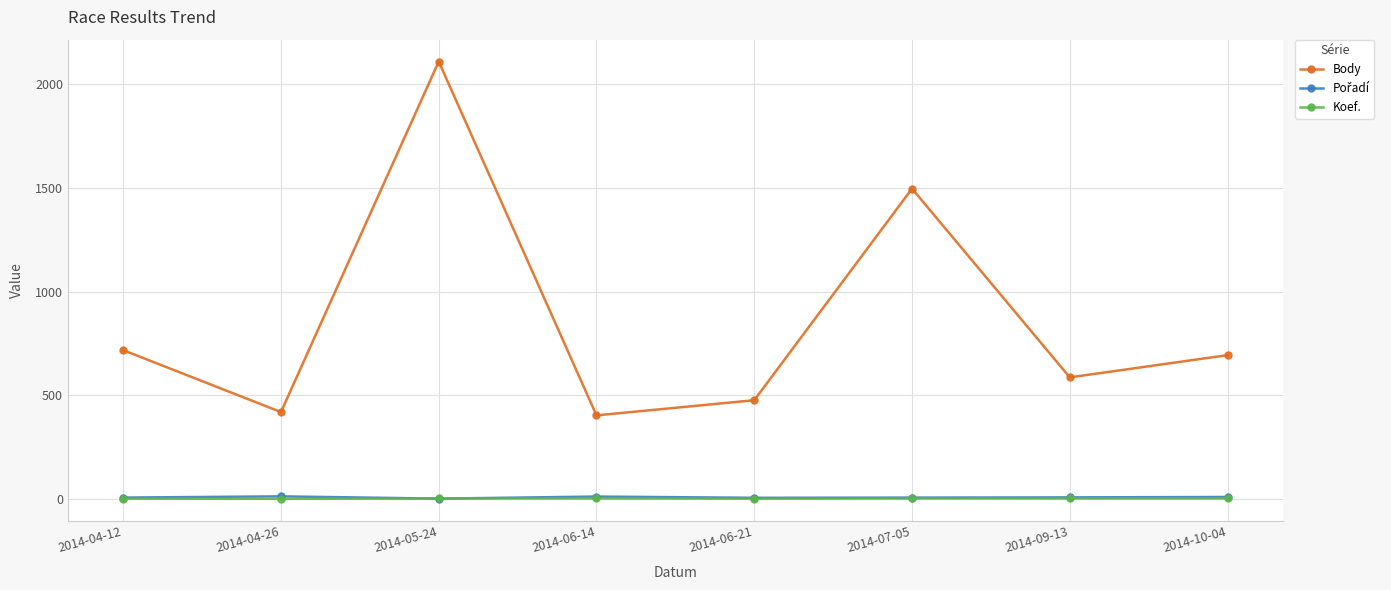

In Body, how many points are lower than both neighbors (excluding endpoints)?

3